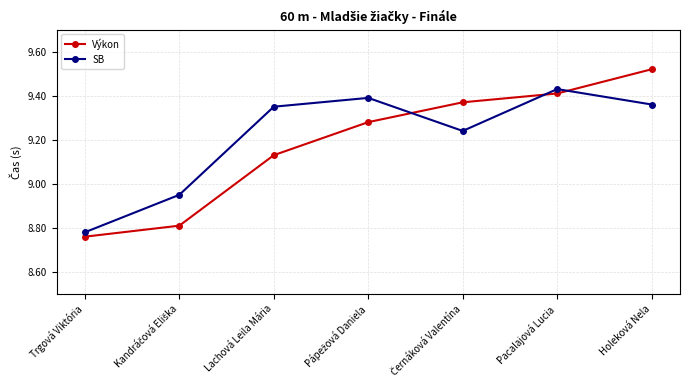

The value of Výkon at Lachová Leila Mária is 4.6. True or false?

False